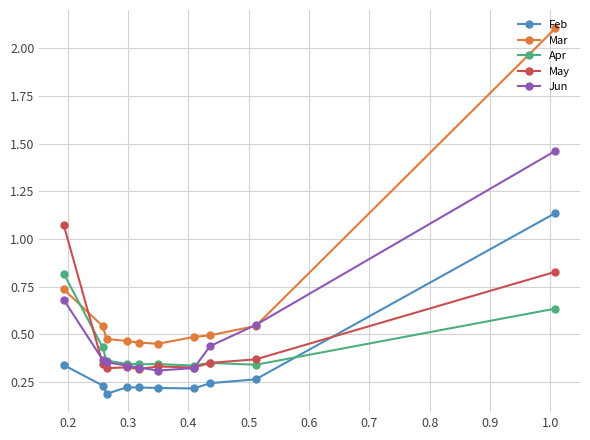

What is the maximum value for Mar?

2.1